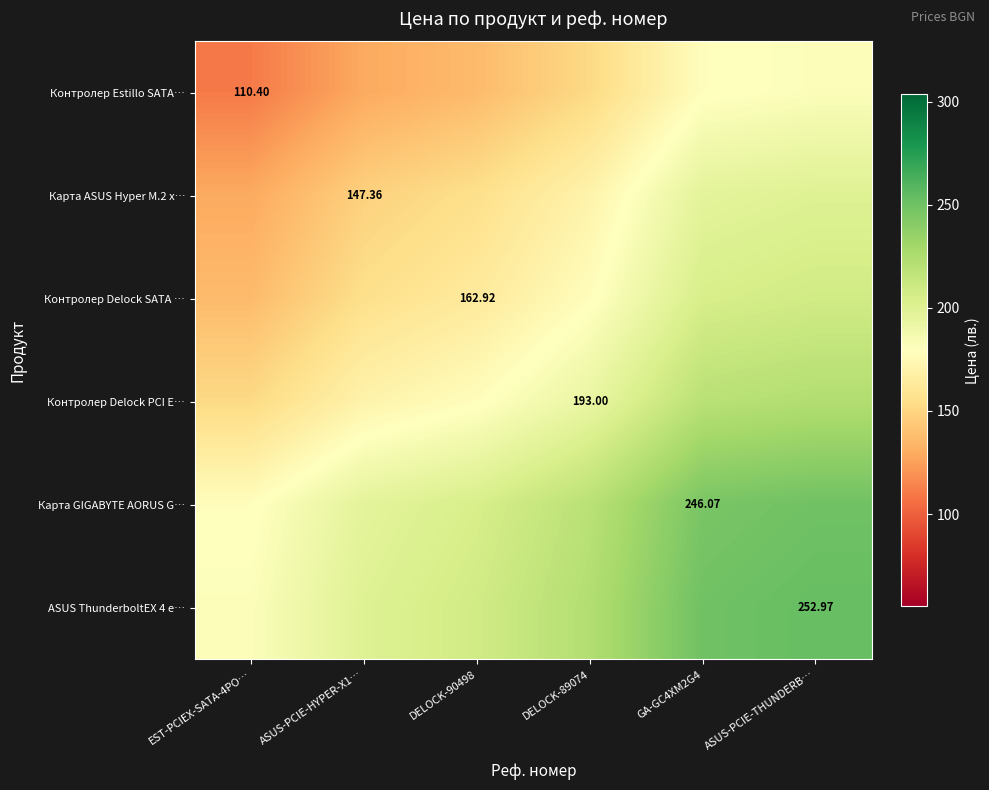

Rank the categories by Карта ASUS Hyper M.2 x… value from lowest to highest.

EST-PCIEX-SATA-4PO…, ASUS-PCIE-HYPER-X1…, DELOCK-90498, DELOCK-89074, GA-GC4XM2G4, ASUS-PCIE-THUNDERB…